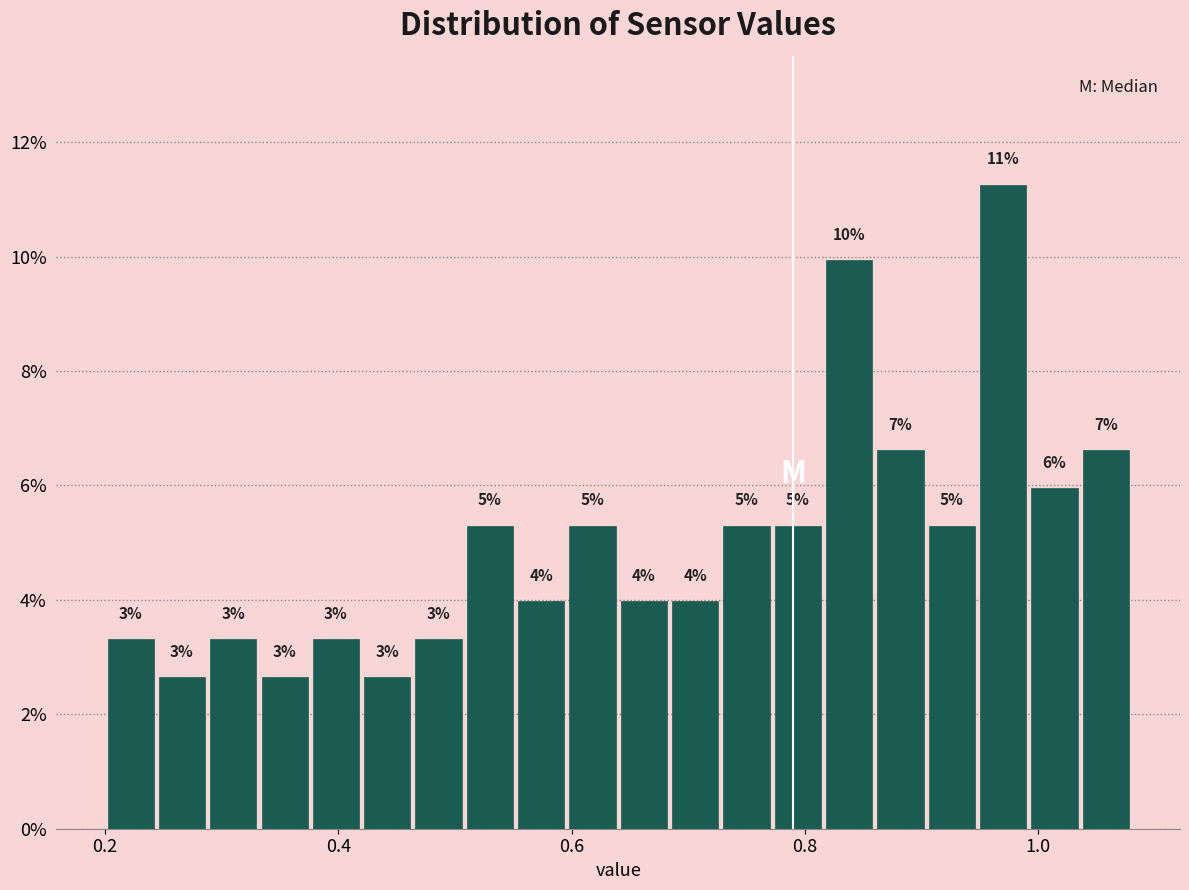

Around what value on the x-axis is the tallest bar? Give the approximate position of its centre, as read against the axis.

0.98